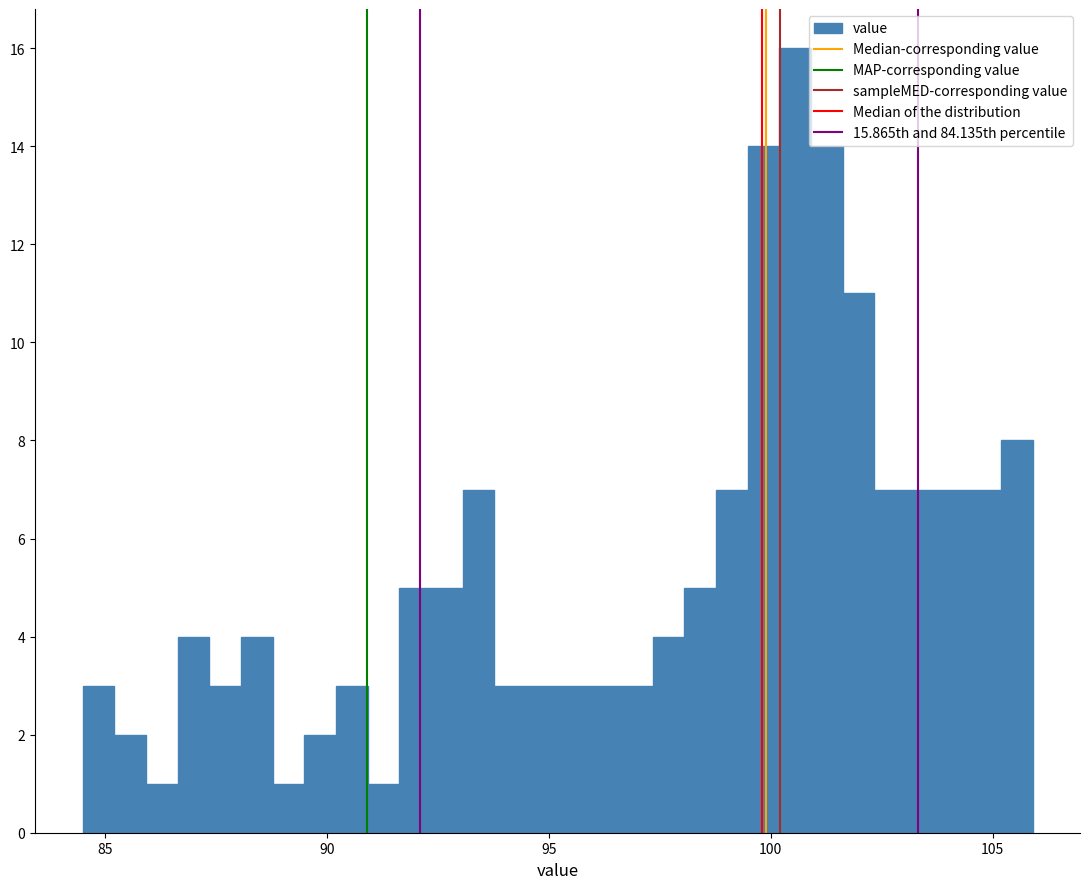

Around what value on the x-axis is the tallest bar? Give the approximate position of its centre, as read against the axis.

100.5